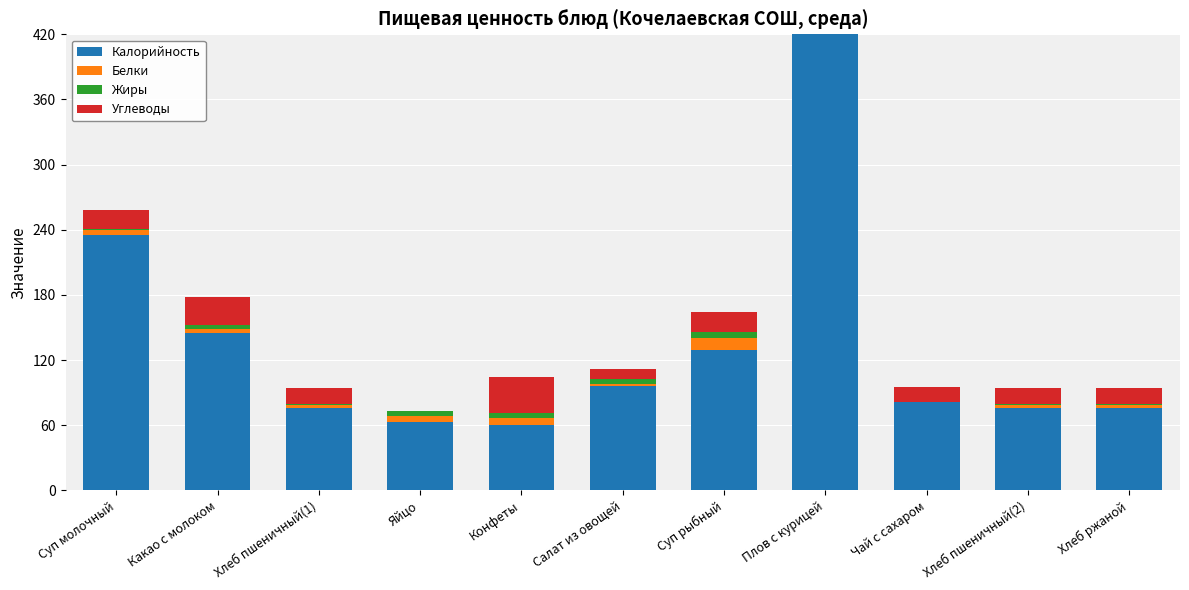

Which has a higher value, Чай с сахаром or Суп молочный?

Суп молочный